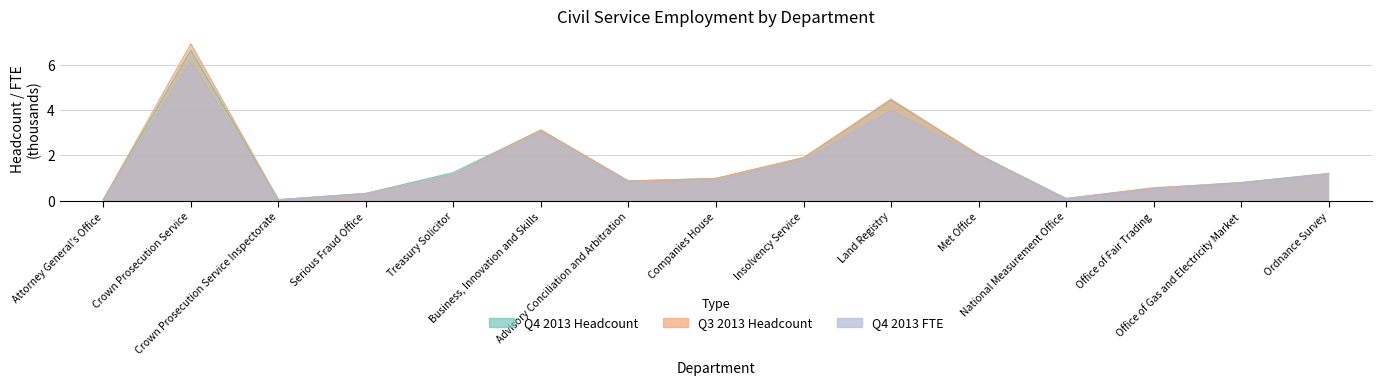

Rank the categories by Q3 2013 Headcount value from lowest to highest.

Crown Prosecution Service Inspectorate, Attorney General's Office, National Measurement Office, Serious Fraud Office, Office of Fair Trading, Office of Gas and Electricity Market, Advisory Conciliation and Arbitration, Companies House, Treasury Solicitor, Ordnance Survey, Insolvency Service, Met Office, Business, Innovation and Skills, Land Registry, Crown Prosecution Service